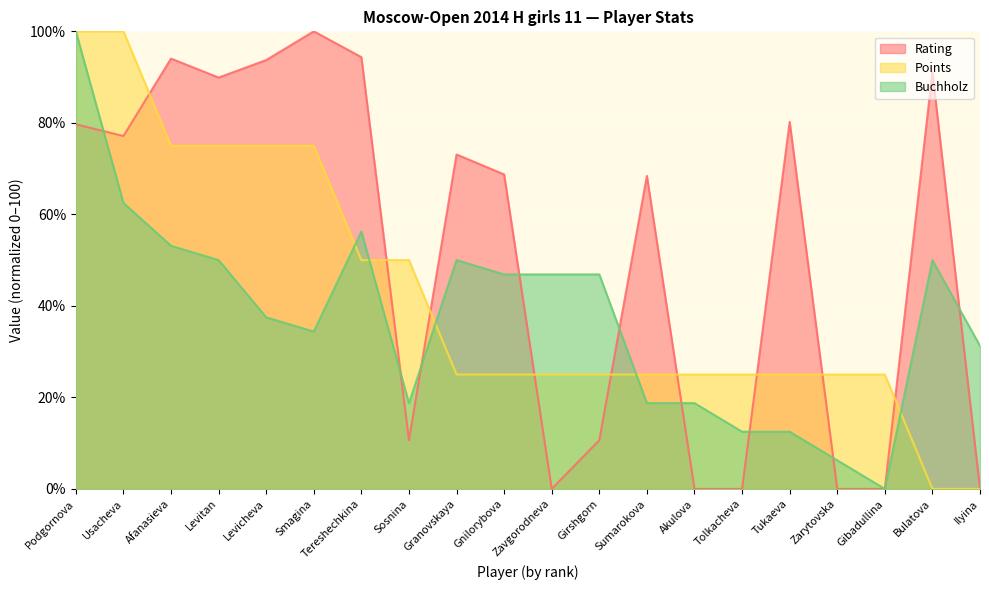

What is the label of the 4th point from the right?

Zarytovska